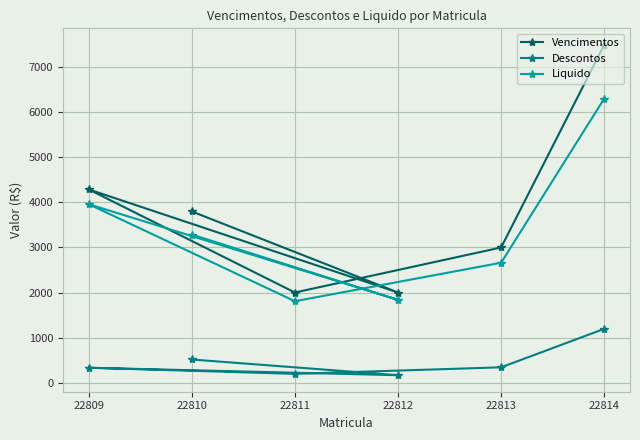

How many data points does each series have?

6